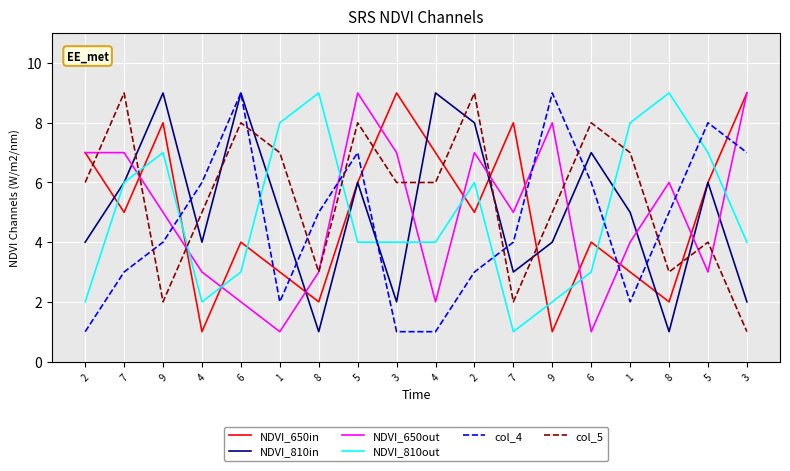

In NDVI_650out, how many points are lower than both neighbors (excluding endpoints)?

5